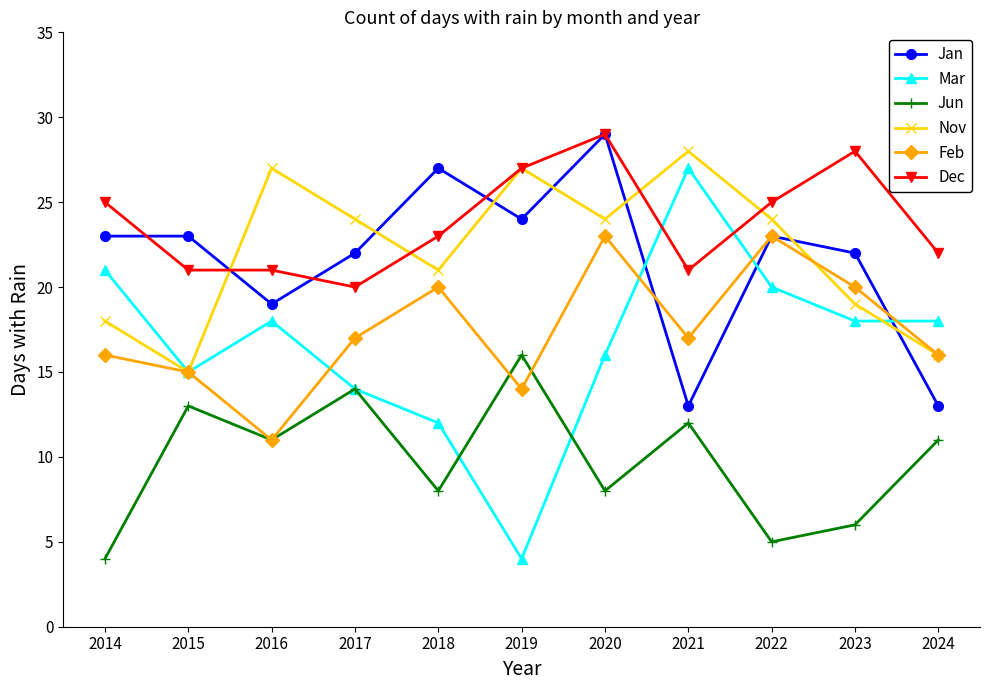

What is the value of the Feb point at the 1st from the left?

16